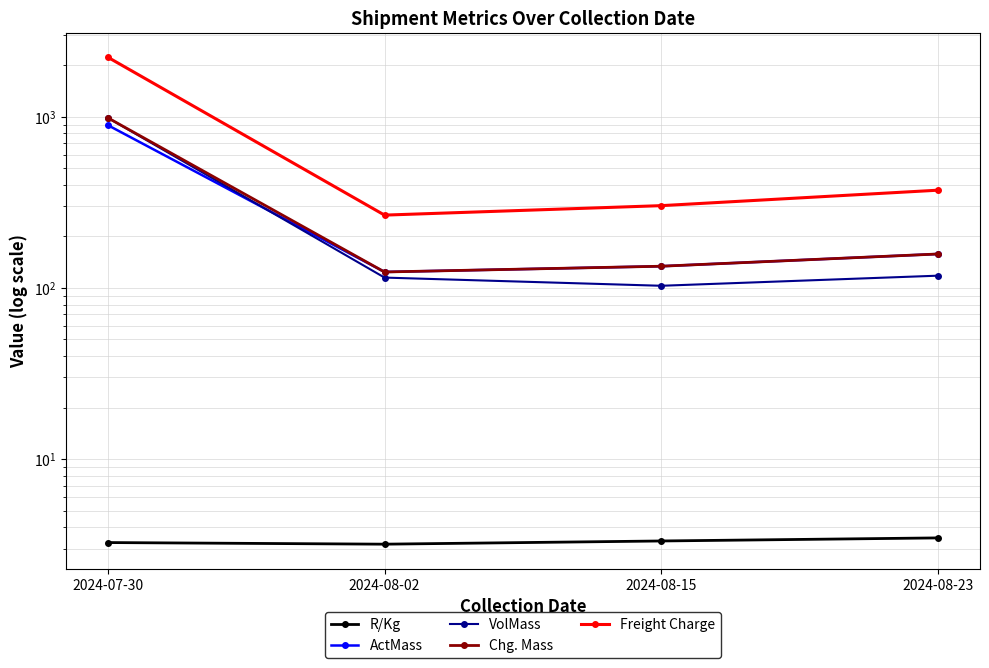

What is the maximum value for VolMass?

988.0